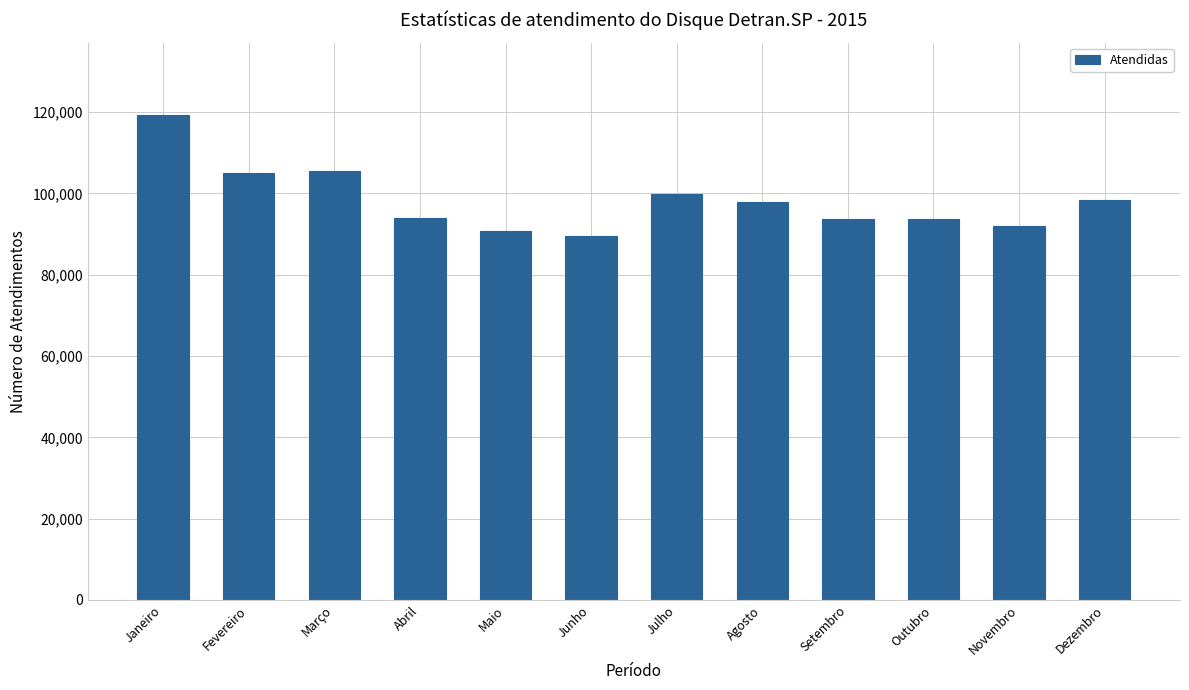

Which category has the highest value across all series?

Janeiro